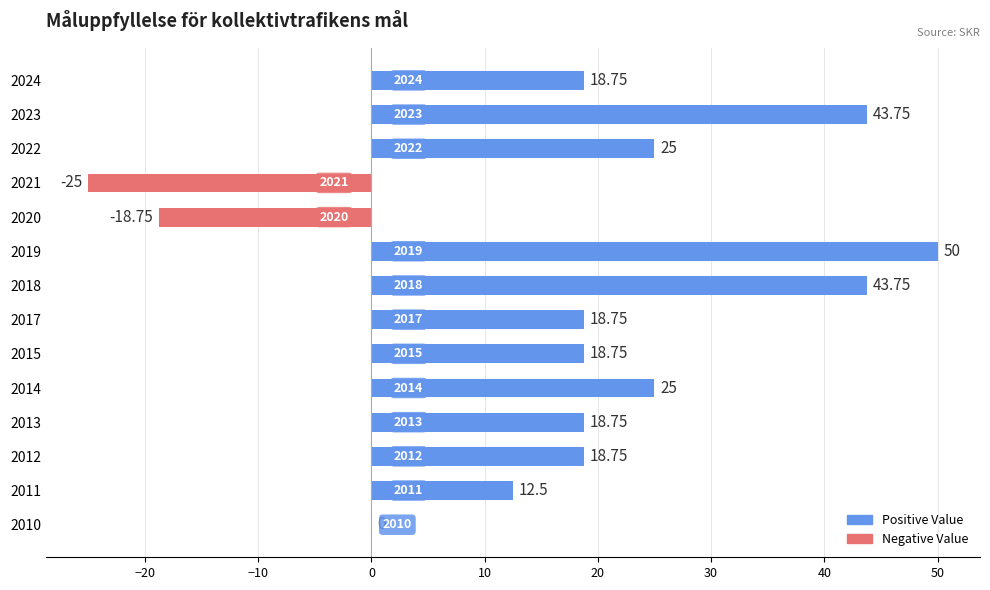

Between 2023 and 2014, which is larger?

2023